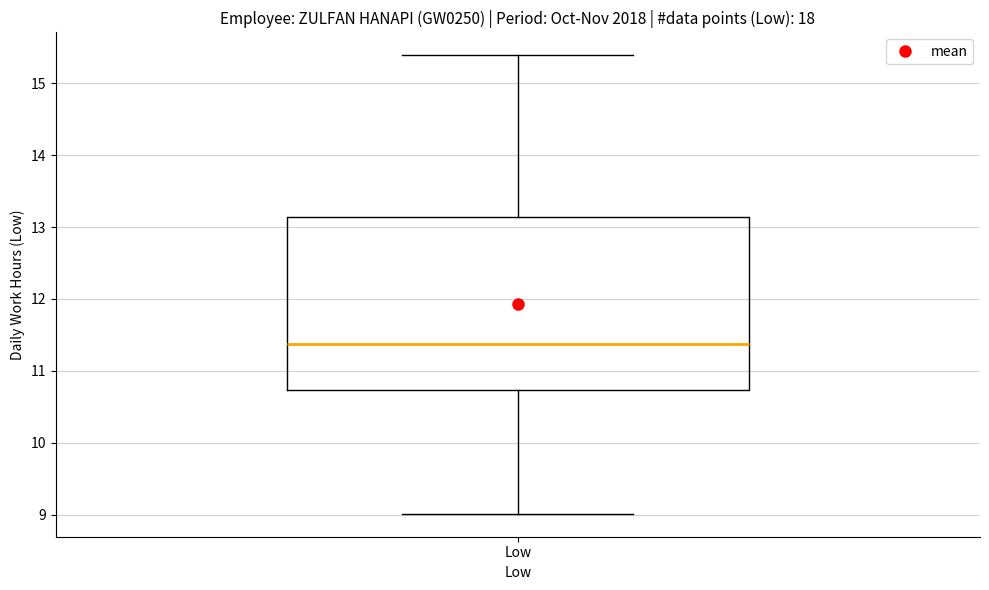

Where is the upper edge of the box for Low on the y-axis? The values are not printed on the chart, so give them approximately, as read against the axis.

13.1